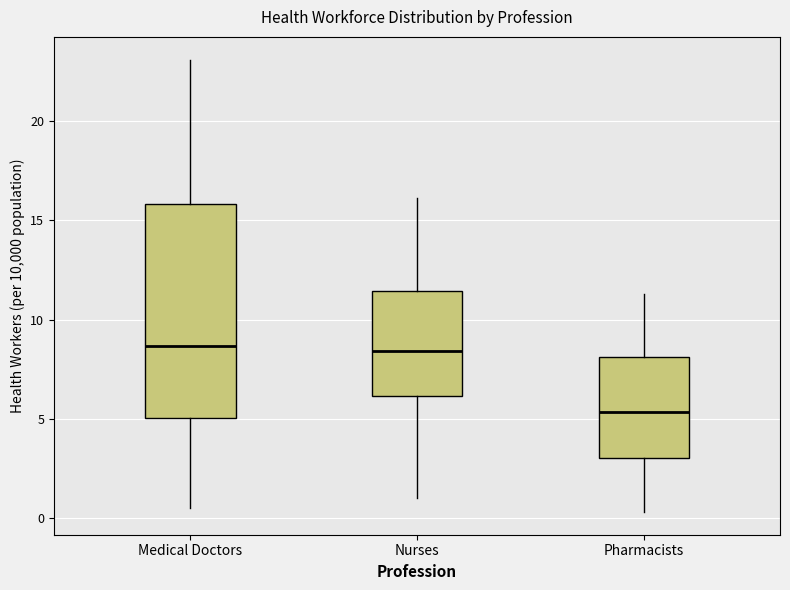

Reading left to right, transcribe this box plot: for each box, give where its median line is, the range the box spans, and where its two whiskers end, as read against the y-axis. The values are not printed on the chart, so give them approximately, as read against the axis.

Medical Doctors: median 8.5, box 5.0 to 16.0, whiskers 0.5 to 23.0
Nurses: median 8.5, box 6.0 to 11.5, whiskers 1.0 to 16.0
Pharmacists: median 5.5, box 3.0 to 8.0, whiskers 0.5 to 11.5